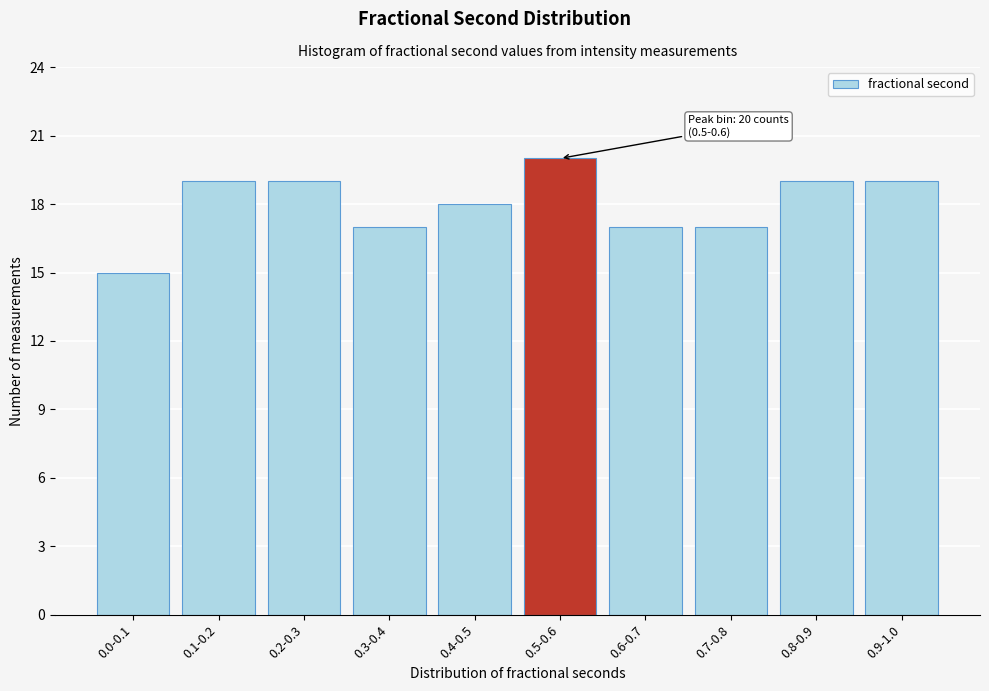

Reading right to left, extract all data points from this chart.

0.9-1.0=19	0.8-0.9=19	0.7-0.8=17	0.6-0.7=17	0.5-0.6=20	0.4-0.5=18	0.3-0.4=17	0.2-0.3=19	0.1-0.2=19	0.0-0.1=15